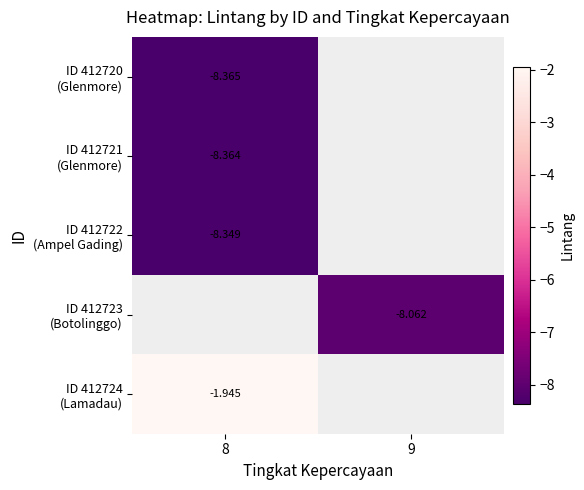

How many data points does each series have?

2